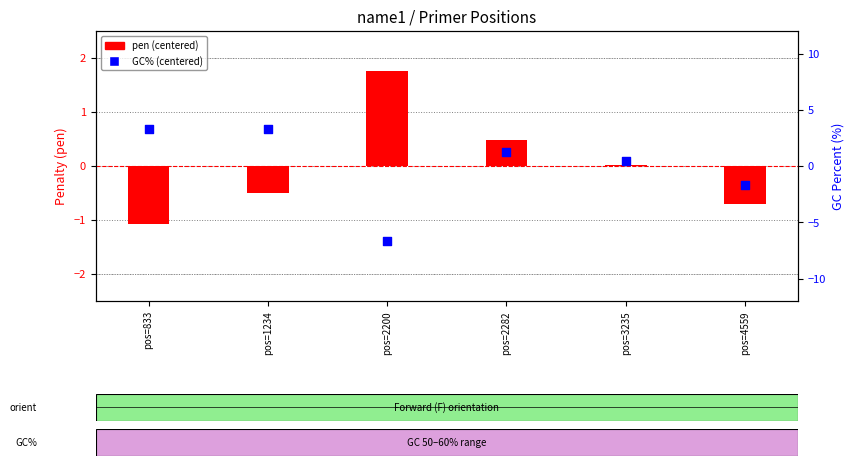

At which category is the sum across all series the highest?

pos=1234